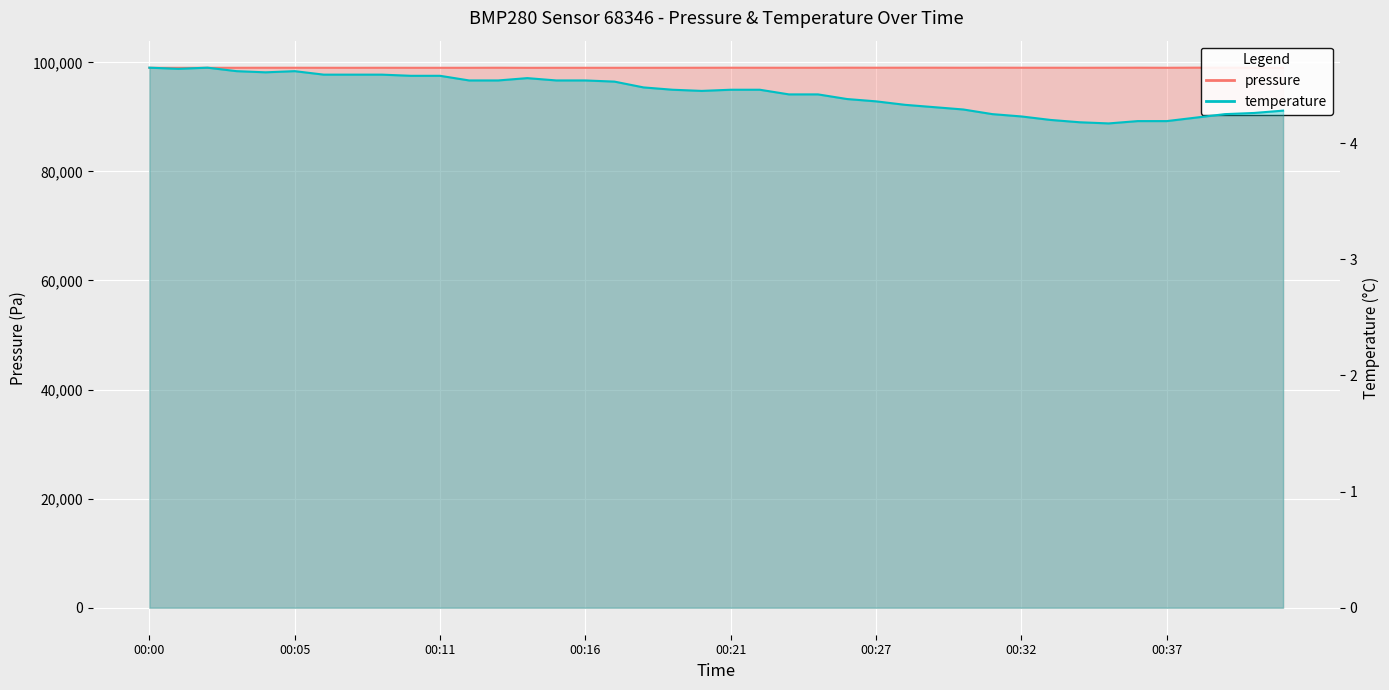

True or false: pressure and temperature cross at least once.

False